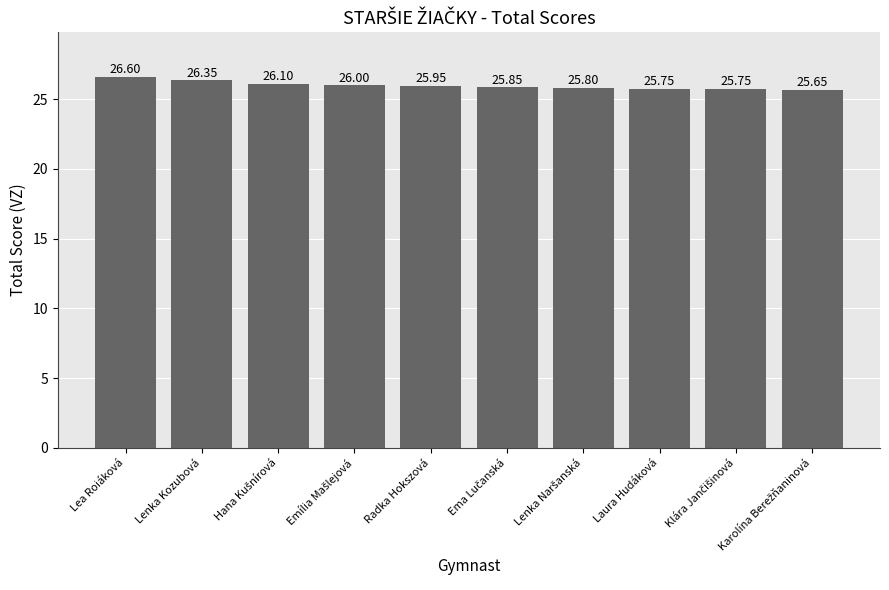

What is the label of the 5th bar from the left?

Radka Hokszová